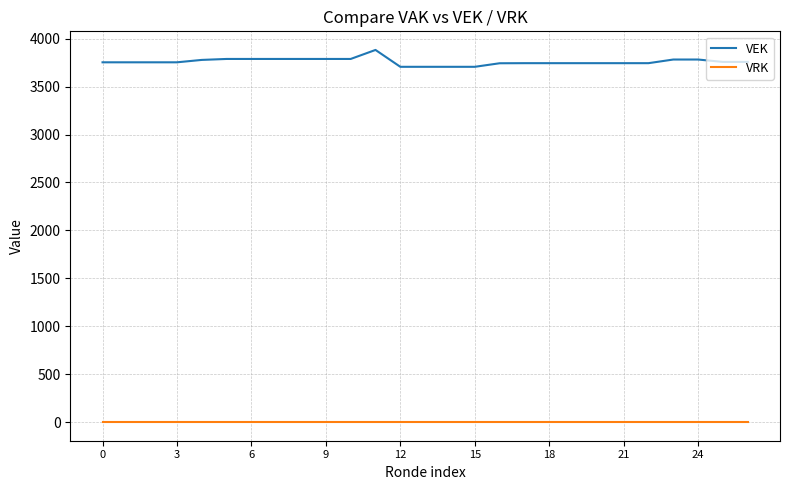

Which series has the widest spread of values?

VEK